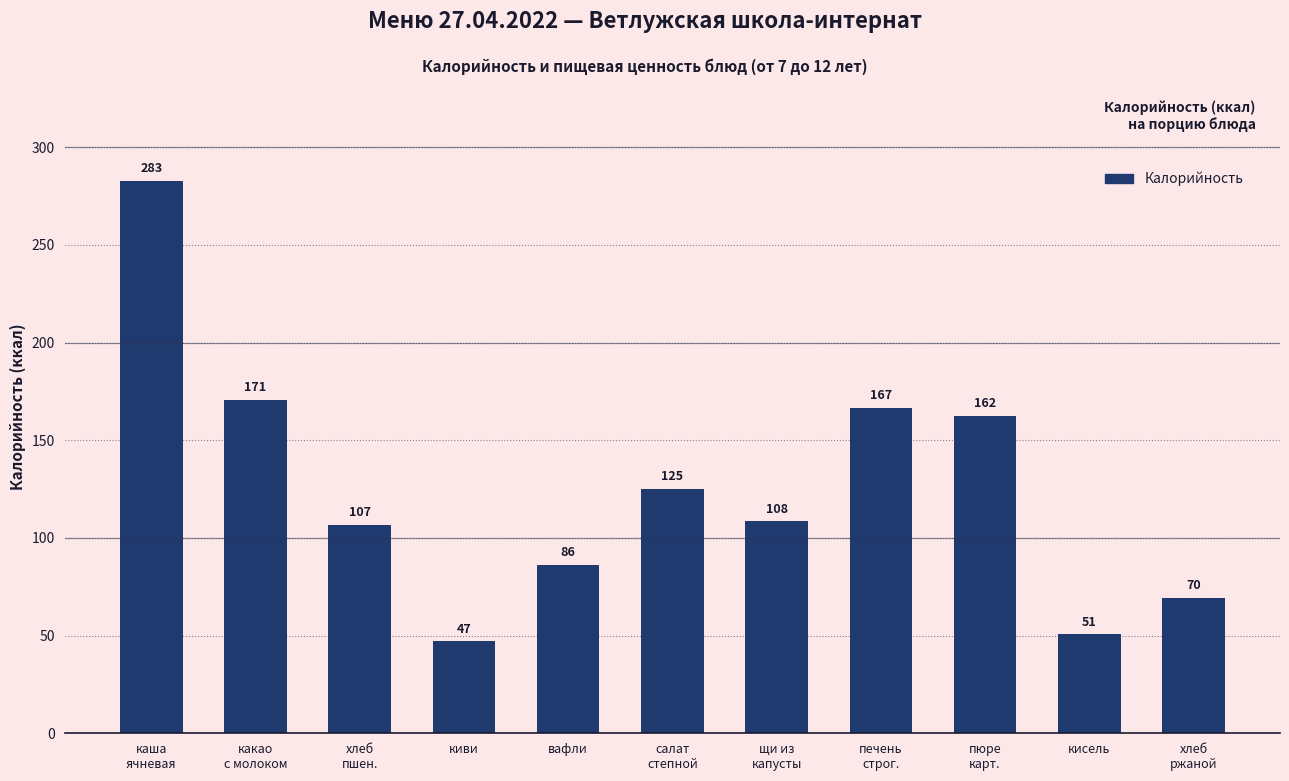

Is it true that the value at печень
строг. is 166.7?

True